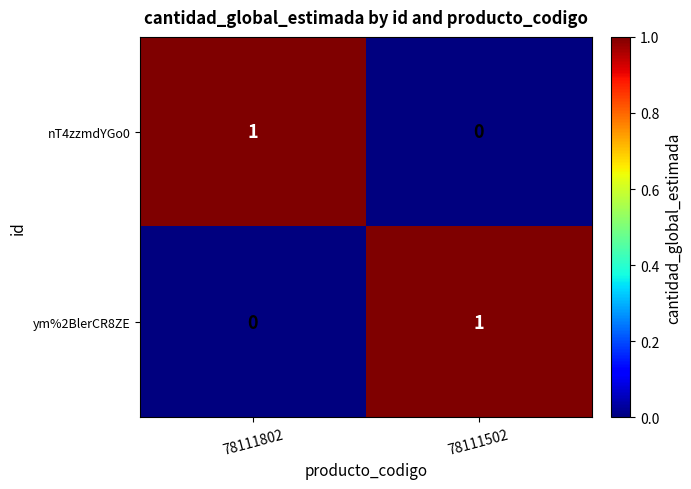

Rank the categories by nT4zzmdYGo0 value from highest to lowest.

78111802, 78111502